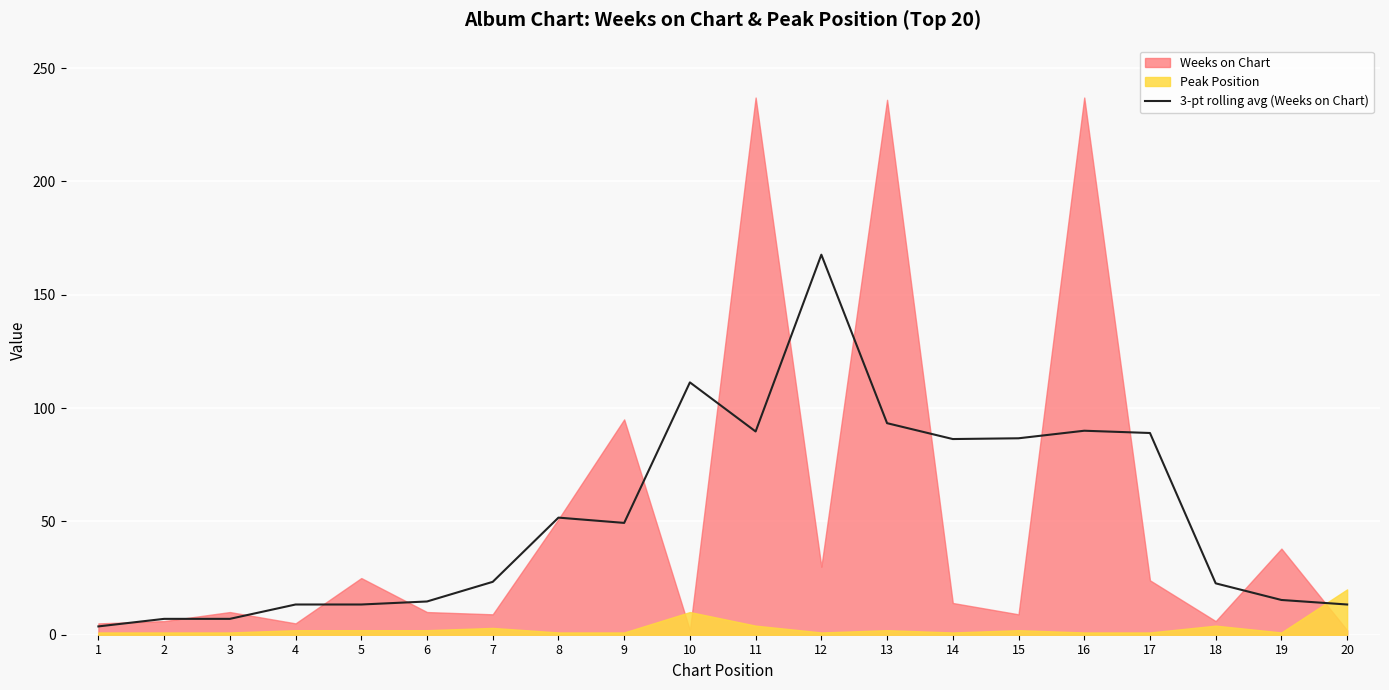

What is the approximate value at 7?

23.3